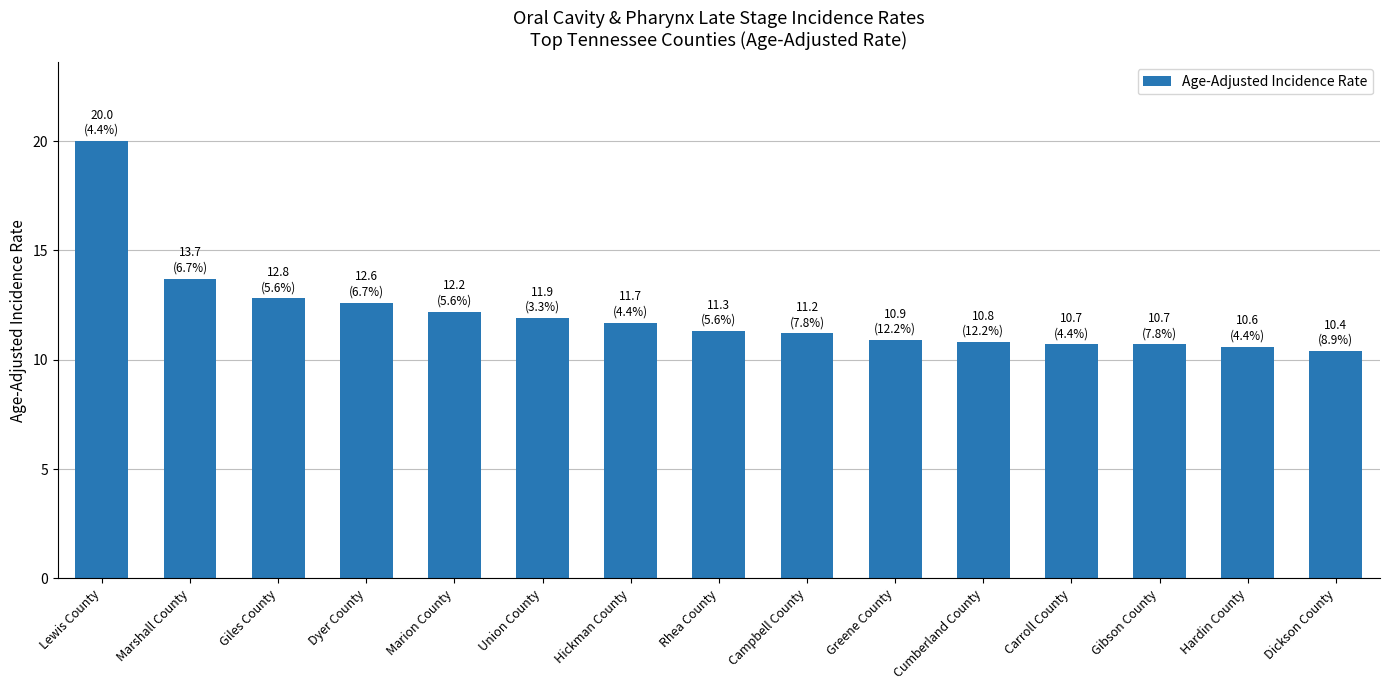

How many bars are there in total?

15